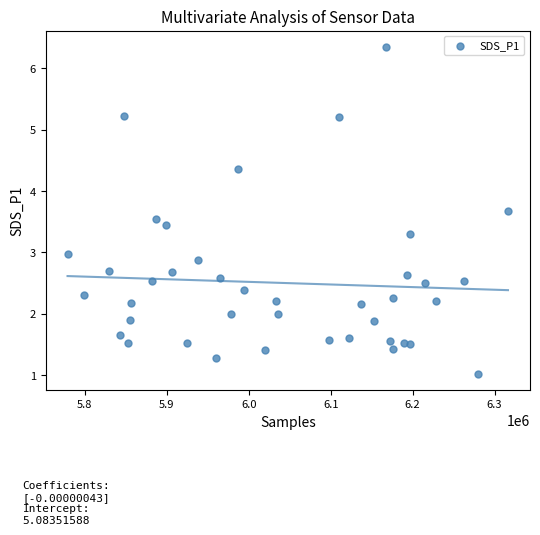

What is the range of X values (max minus min)?

537319.0